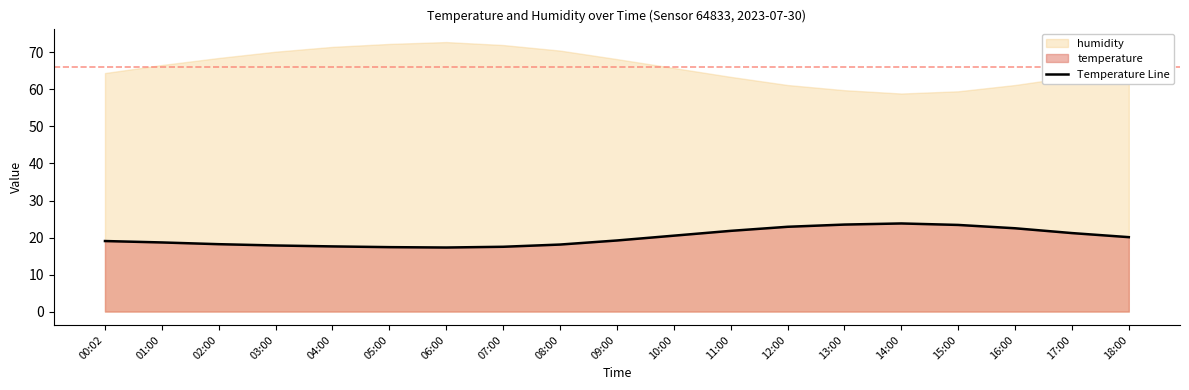

Rank the categories by value from lowest to highest.

06:00, 05:00, 07:00, 04:00, 03:00, 08:00, 02:00, 01:00, 00:02, 09:00, 18:00, 10:00, 17:00, 11:00, 16:00, 12:00, 15:00, 13:00, 14:00